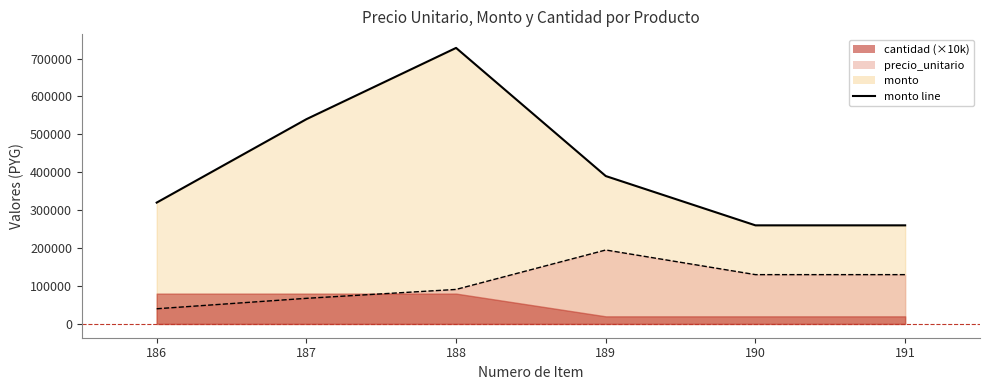

At which label does monto first exceed 390000?

187